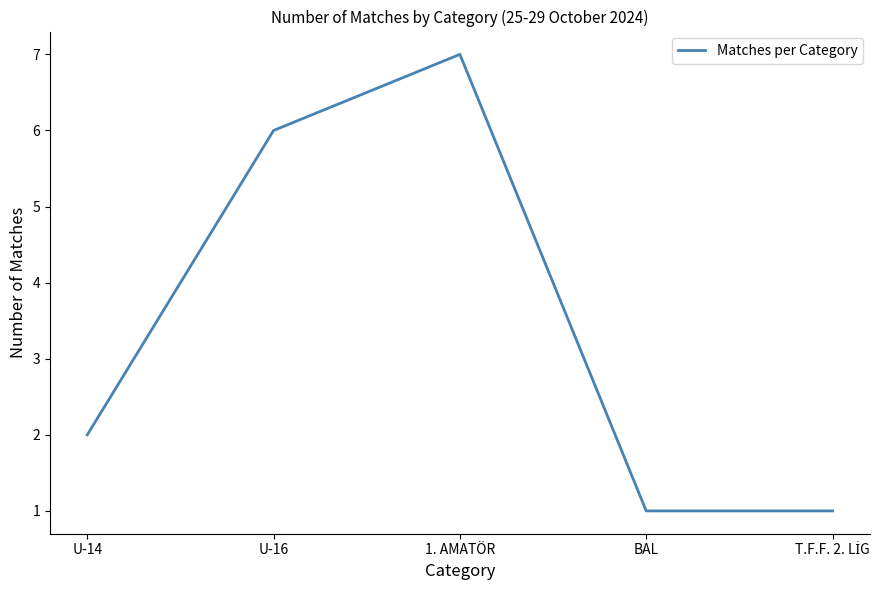

What is the difference between the maximum and minimum values?

6